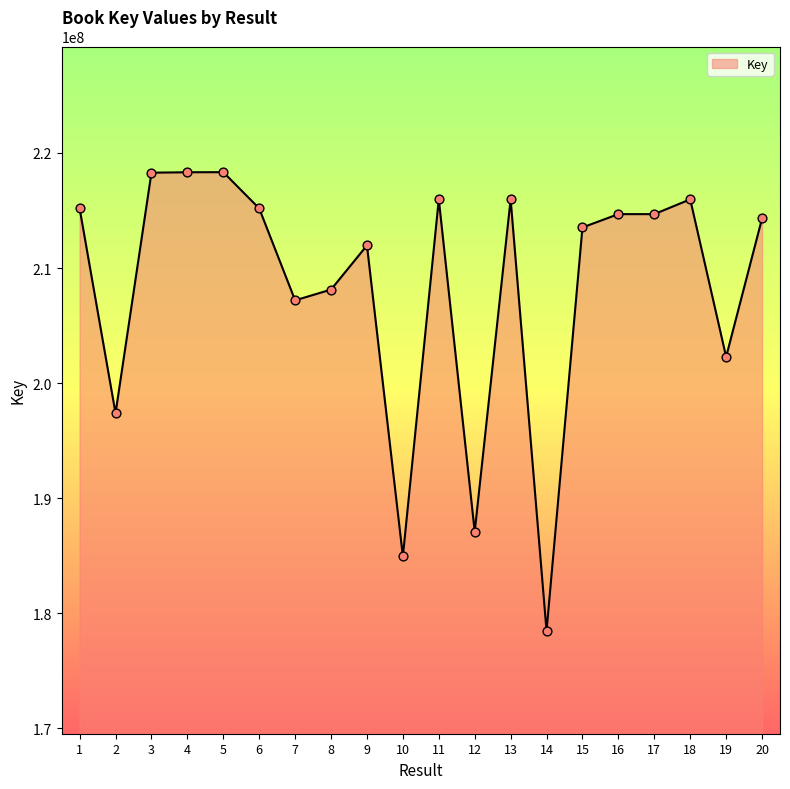

Which has a higher value, 18 or 19?

18